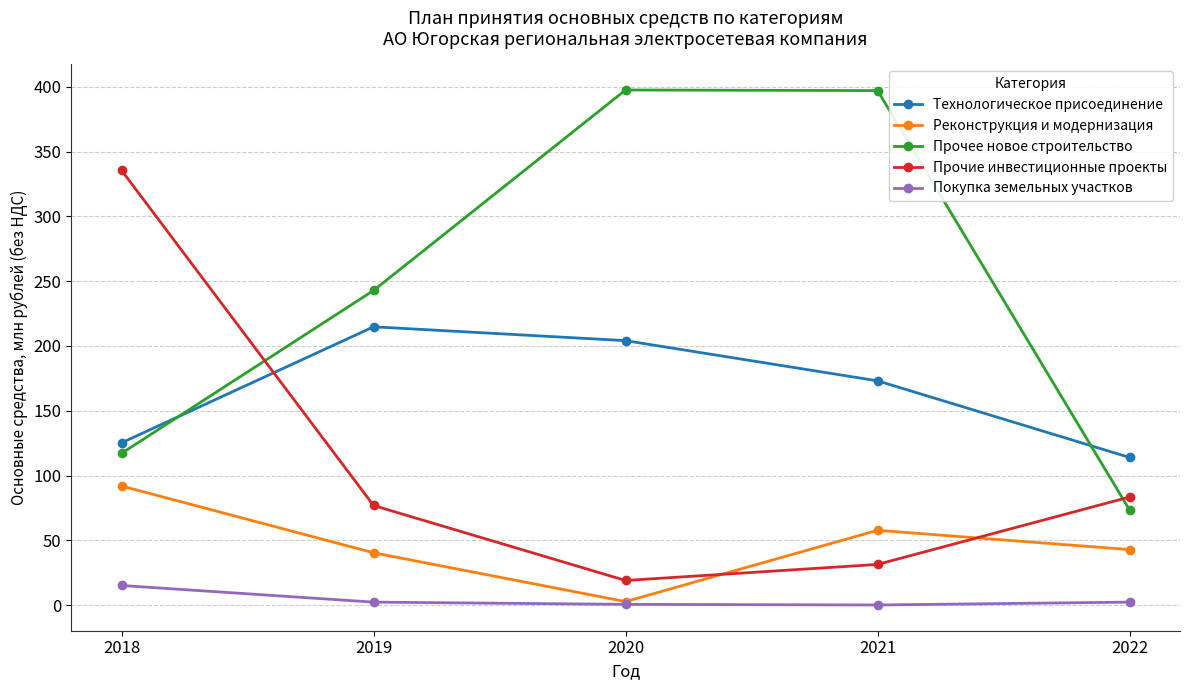

What is the value of the Реконструкция и модернизация point at the 2nd from the left?

40.5